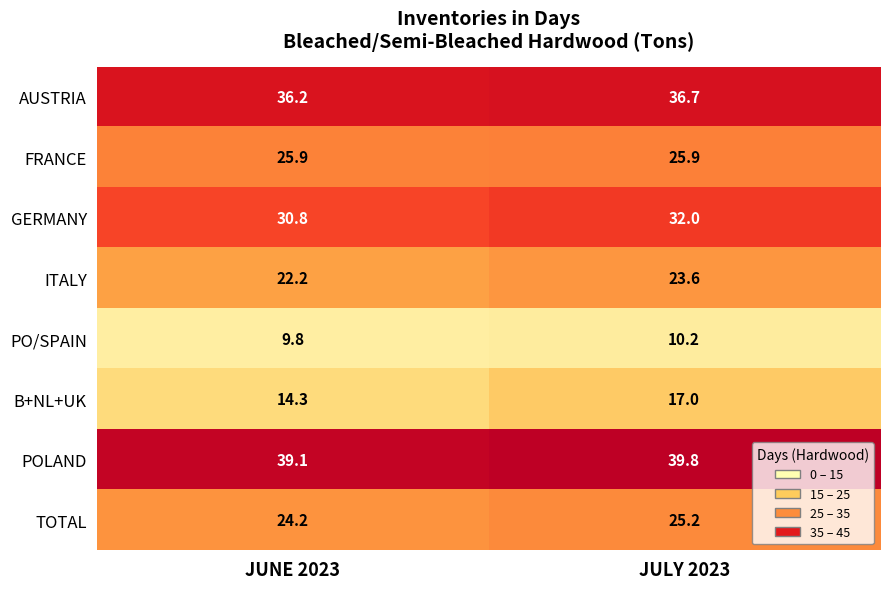

Rank the series by their maximum value, from highest to lowest.

POLAND, AUSTRIA, GERMANY, FRANCE, TOTAL, ITALY, B+NL+UK, PO/SPAIN